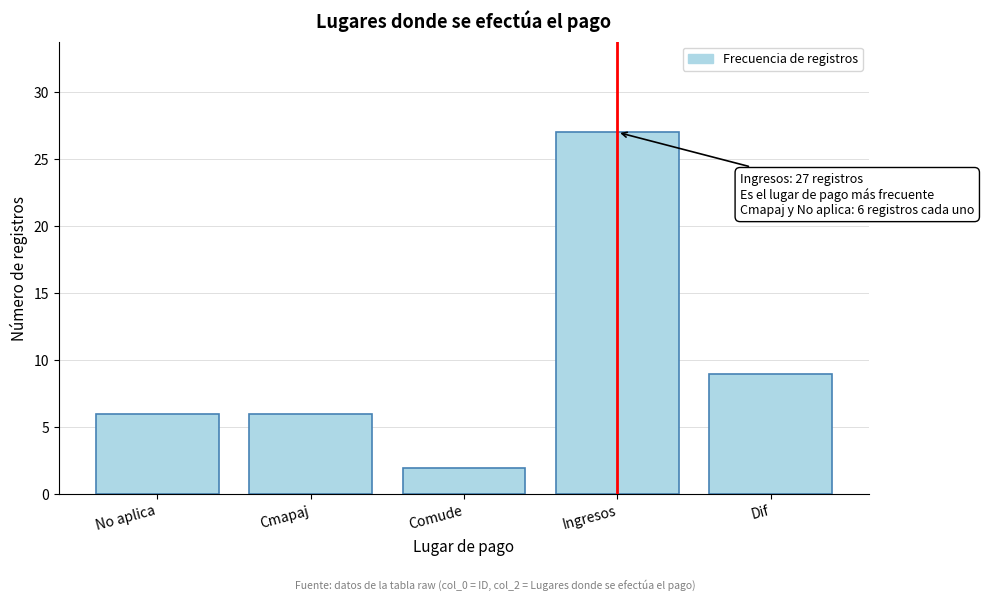

Reading left to right, what are all the values shown in this chart?

6	6	2	27	9